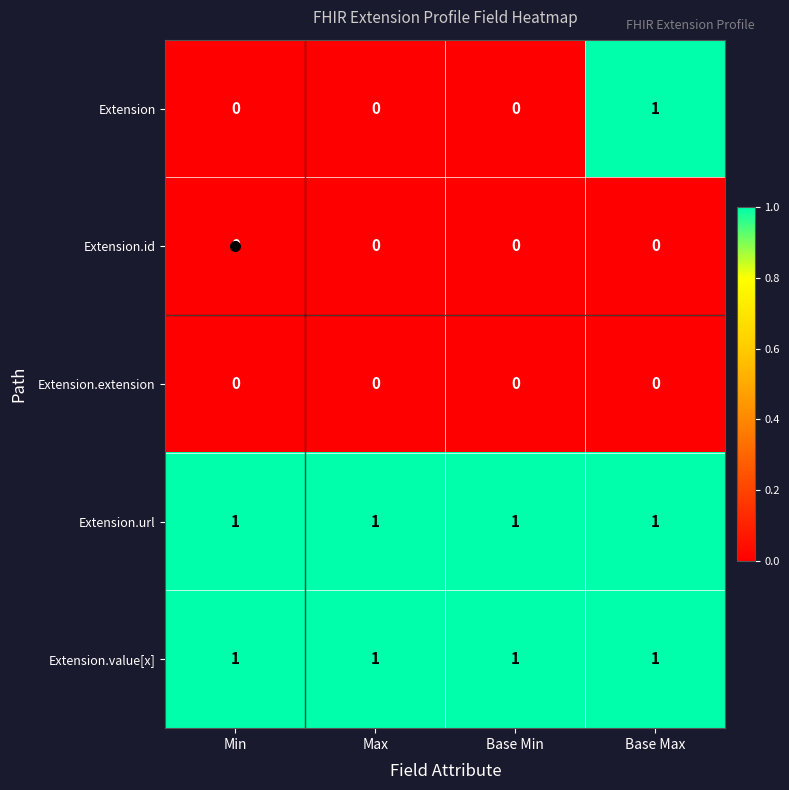

Between Min and Base Max, which series saw the biggest shift?

Extension